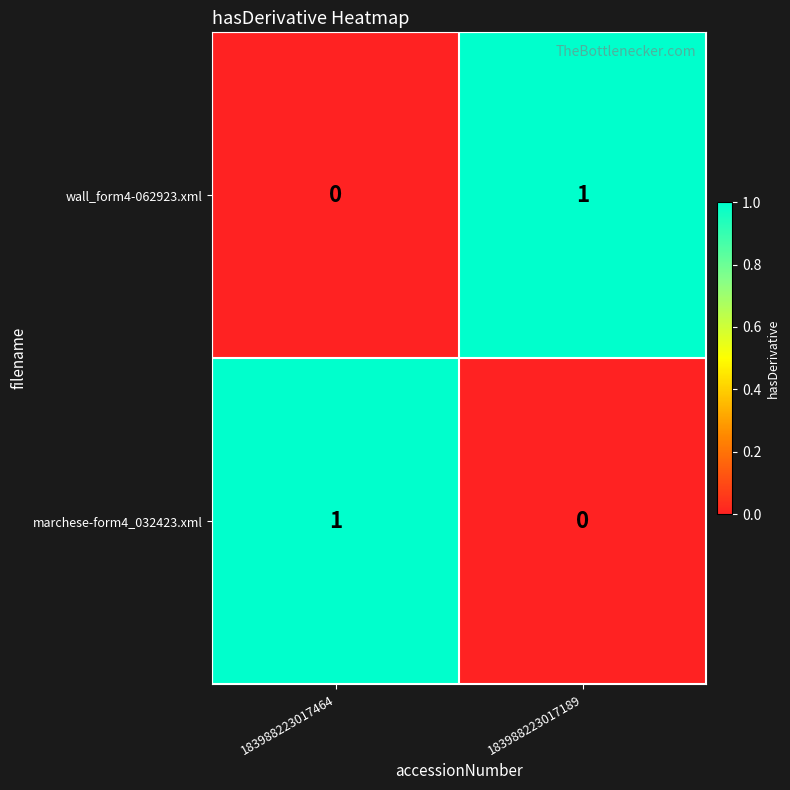

At which label is wall_form4-062923.xml closest to 0?

183988223017464